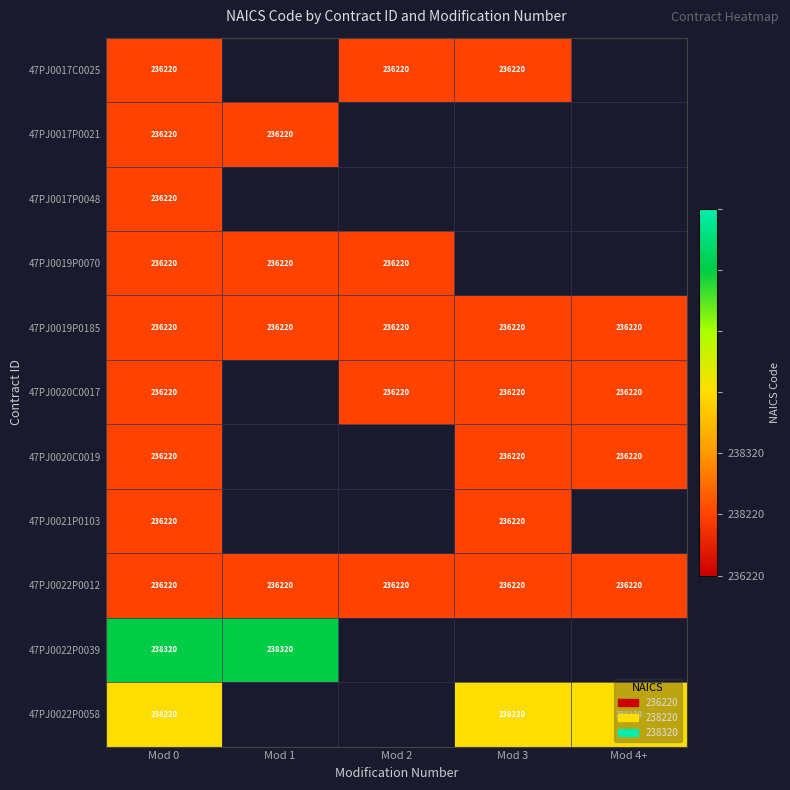

At which category is the sum across all series the highest?

Mod 0